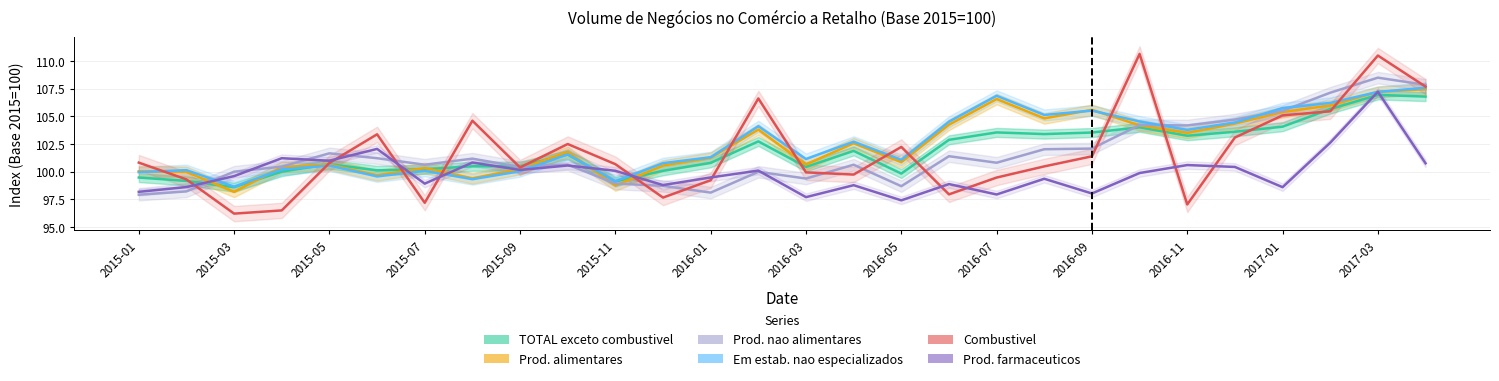

How many values in the TOTAL exceto combustivel series are below 101?

14